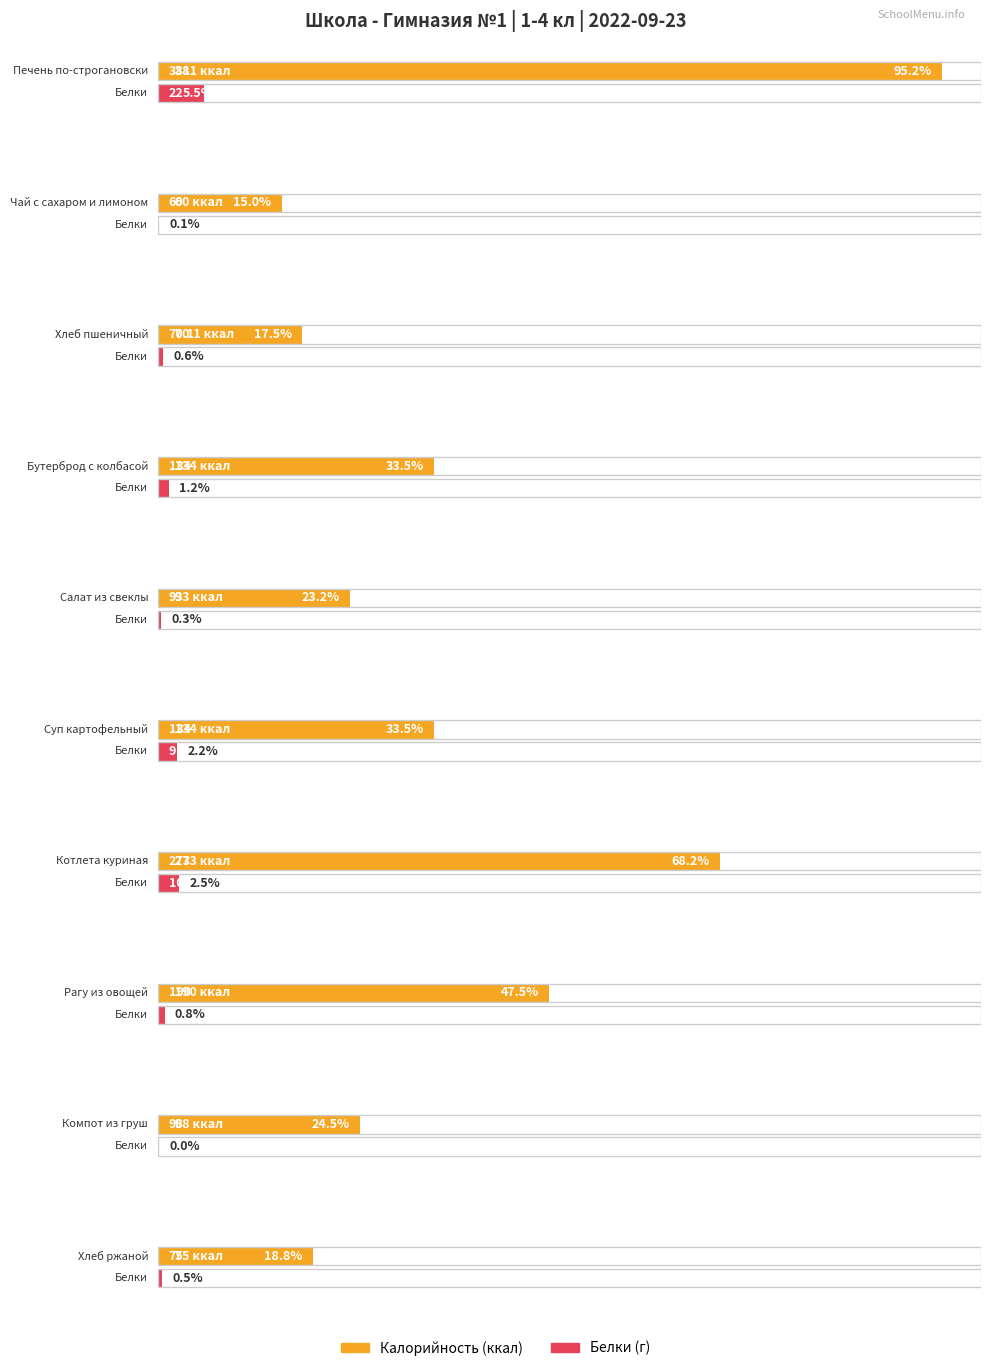

What is the sum of all Калорийность values?

1508.1